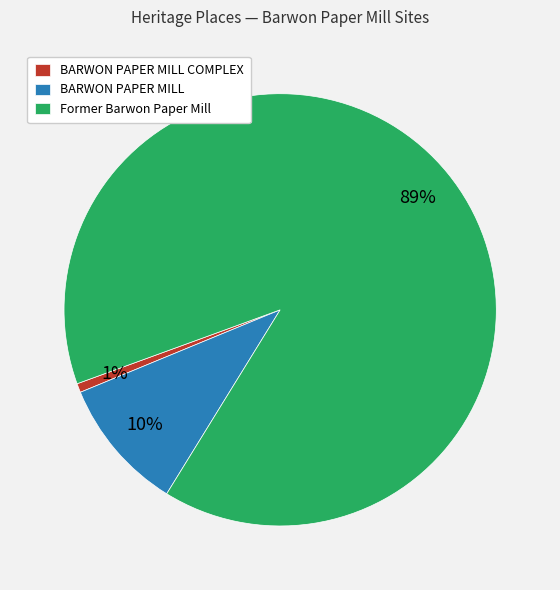

How many slices are in this pie chart?

3